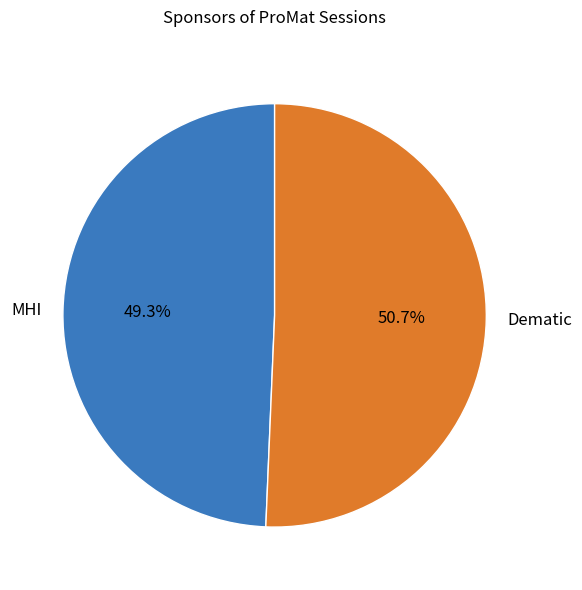

To the nearest percent, what is the average slice percentage?

50%